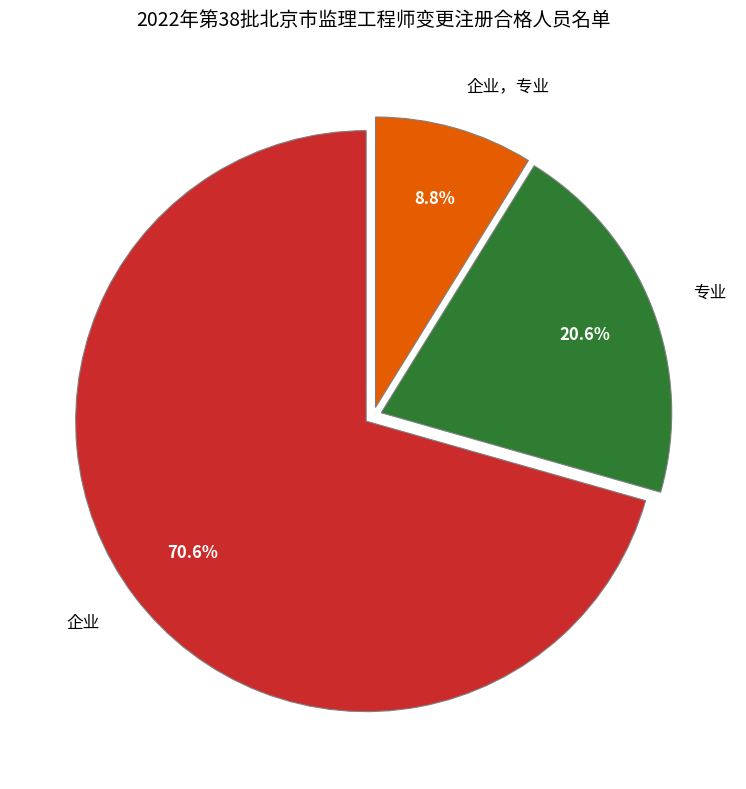

True or false: 专业 accounts for 27% of the total.

False